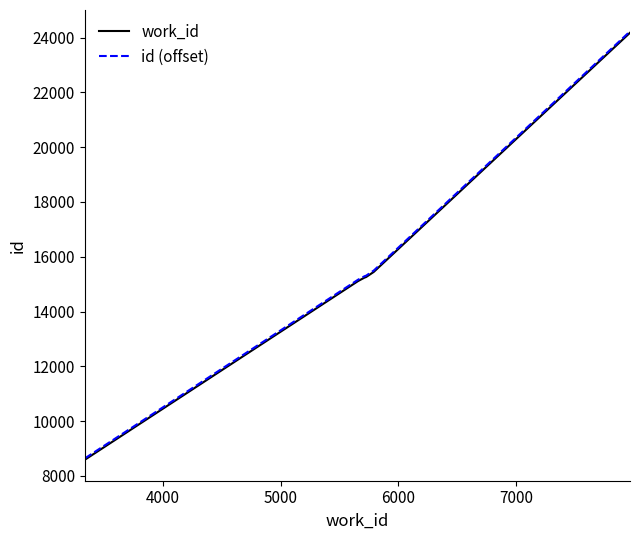

True or false: work_id and id (offset) cross at least once.

False